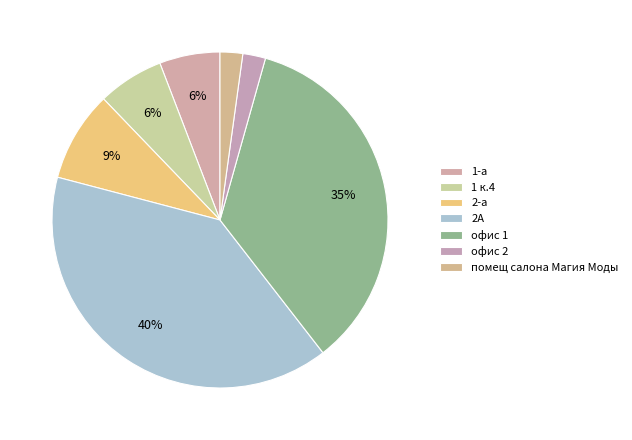

What is the largest slice in the pie chart?

2А